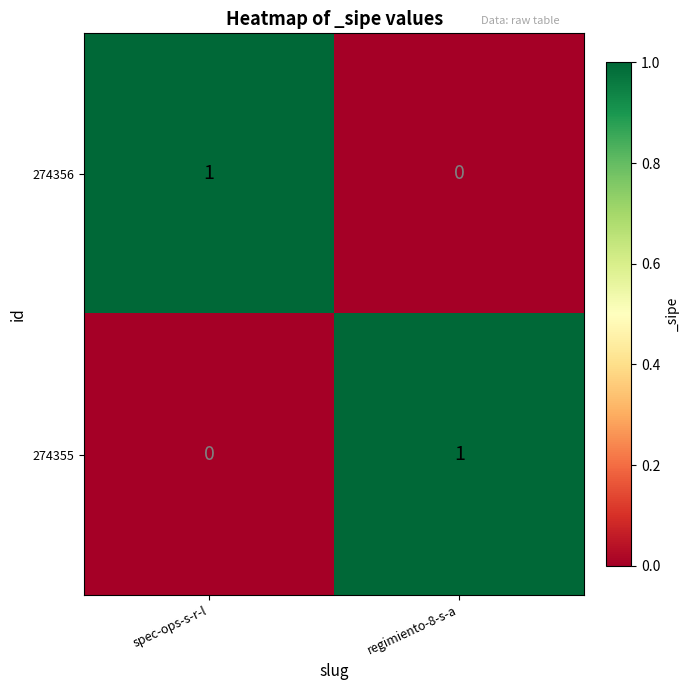

True or false: 274355 has a value of 1 at regimiento-8-s-a.

True